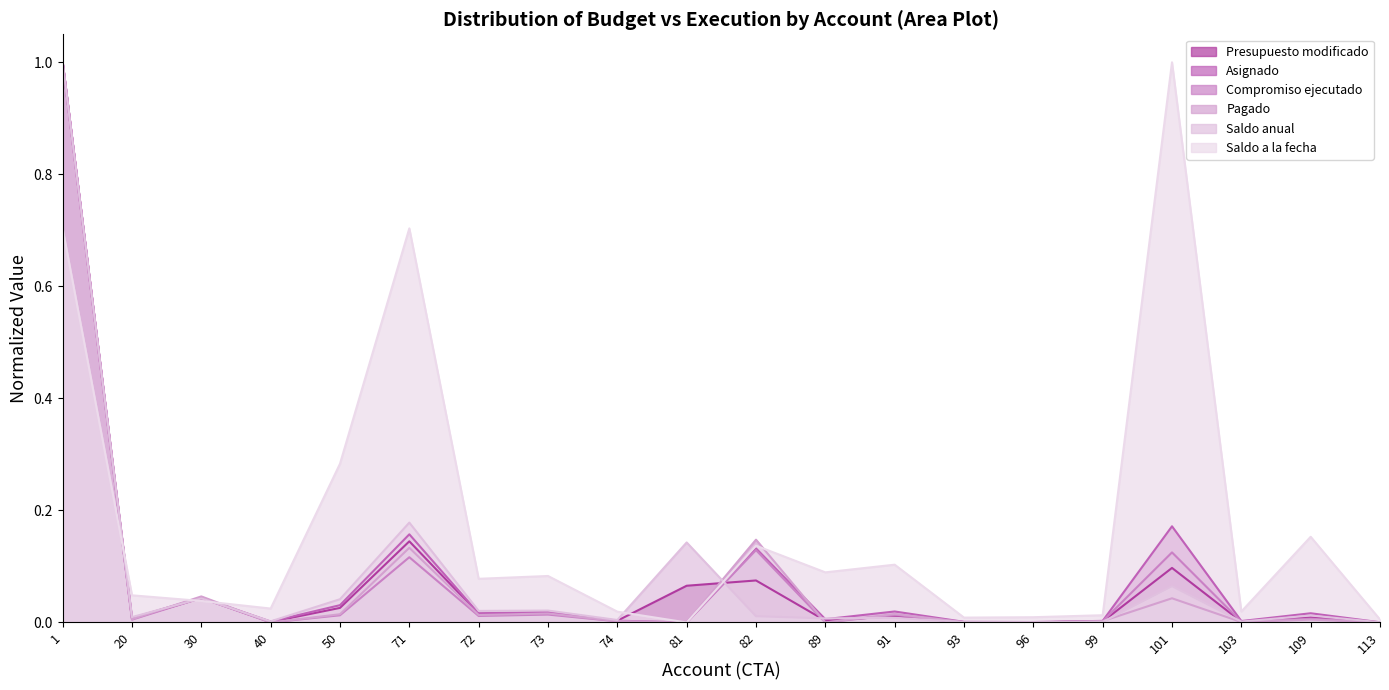

How many series are shown in this chart?

6